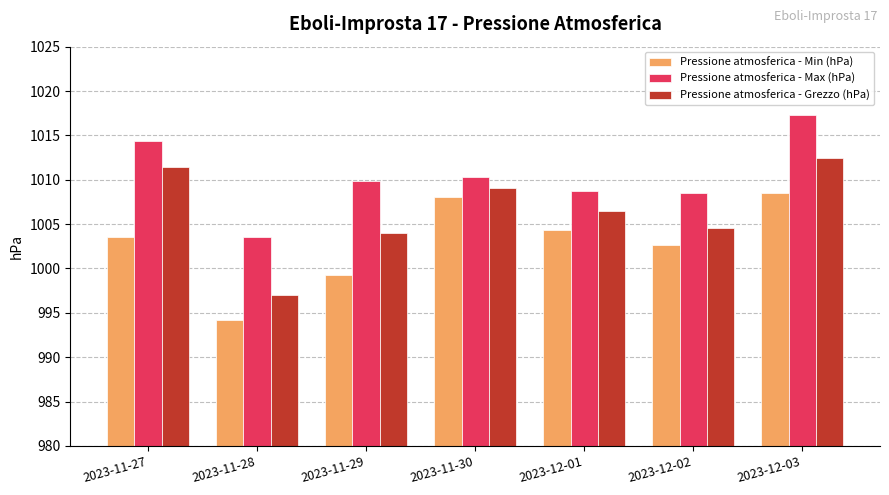

Which series has the widest spread of values?

Pressione atmosferica - Grezzo (hPa)